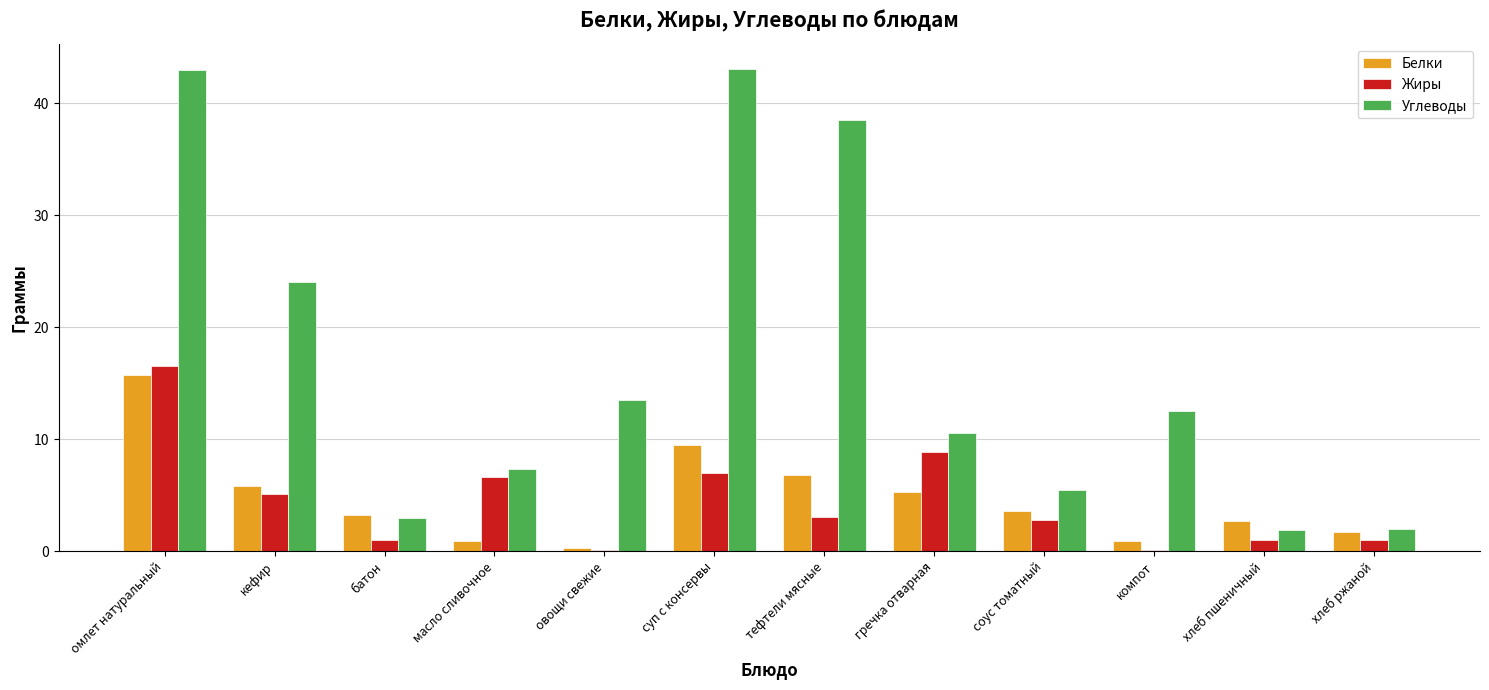

What is the approximate value of Жиры at овощи свежие?

0.1